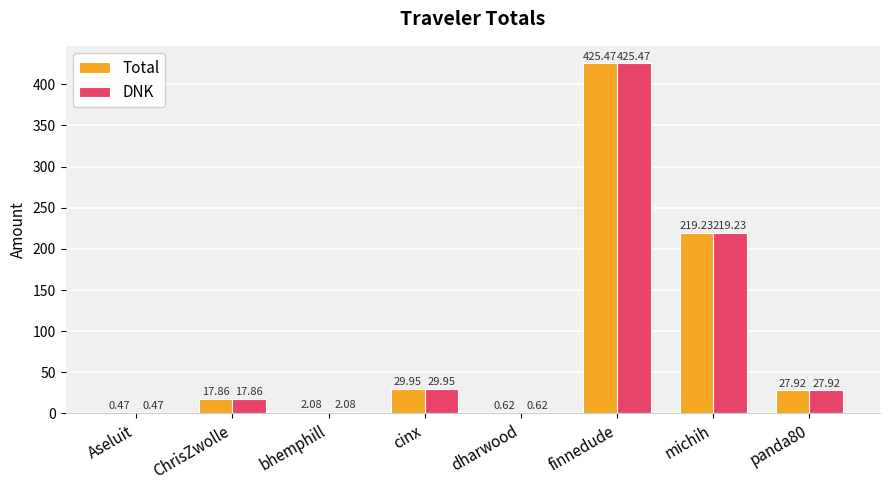

Which category has the highest value in the DNK series?

finnedude